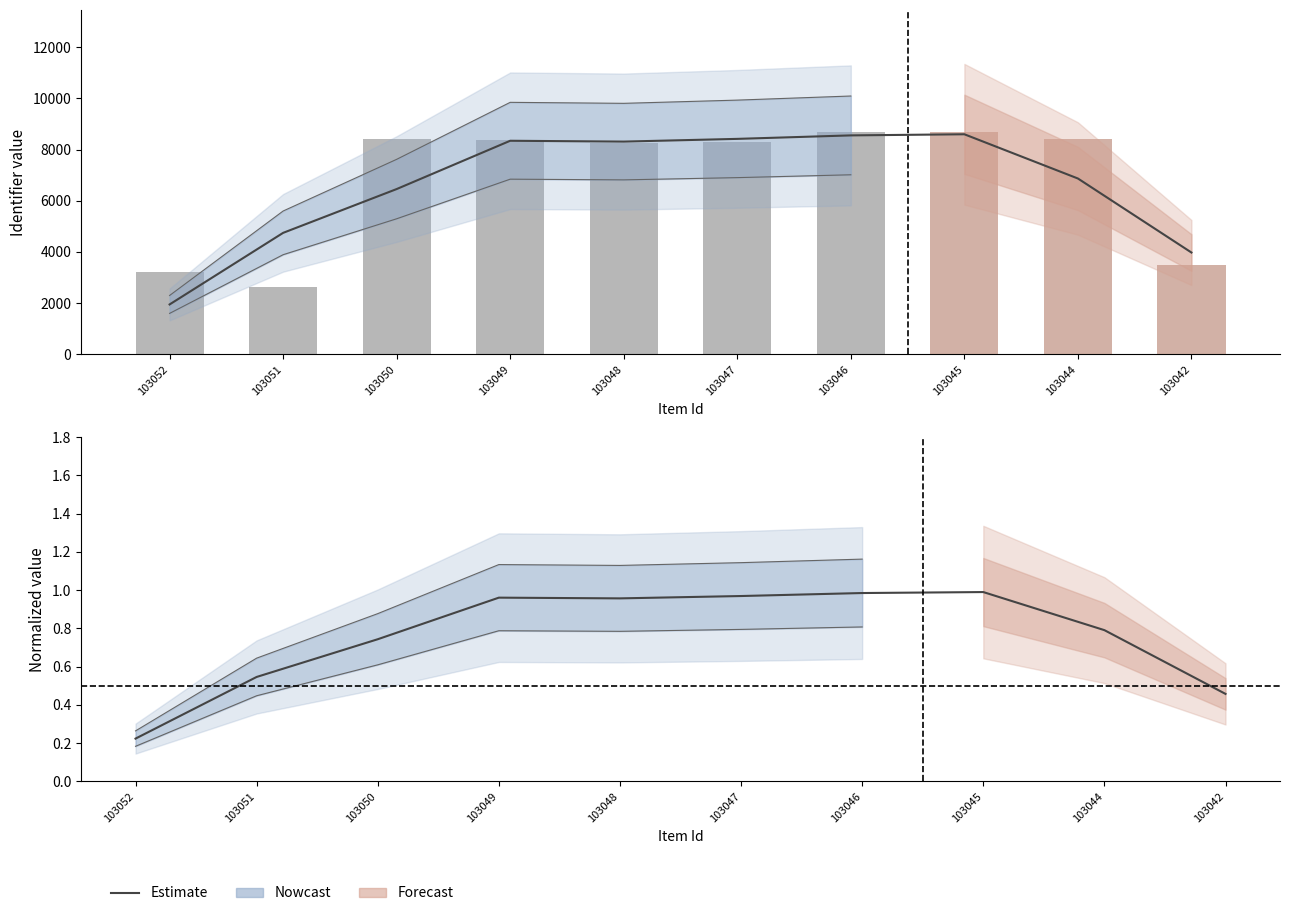

What is the sum of all values?

7.6